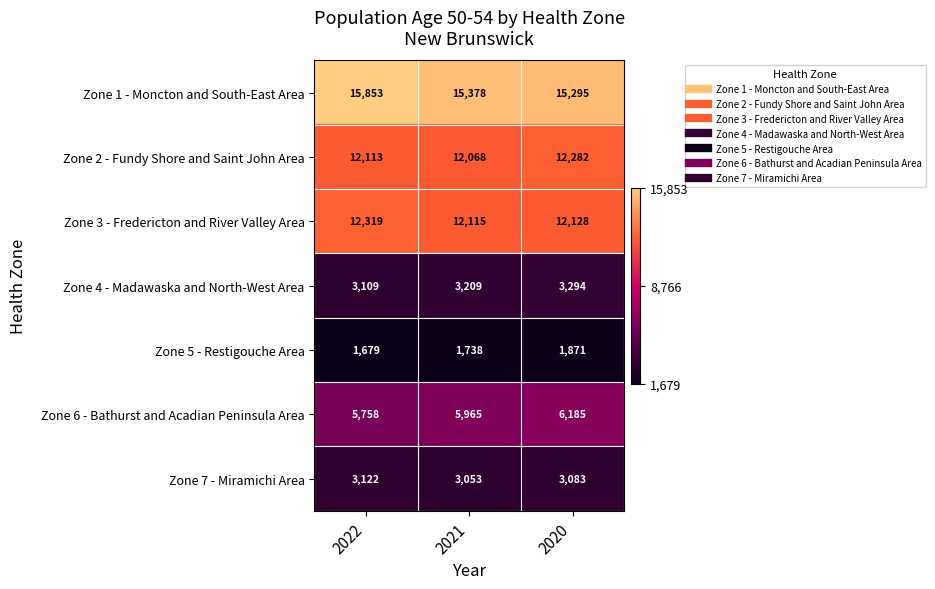

At which category is the sum across all series the highest?

2020